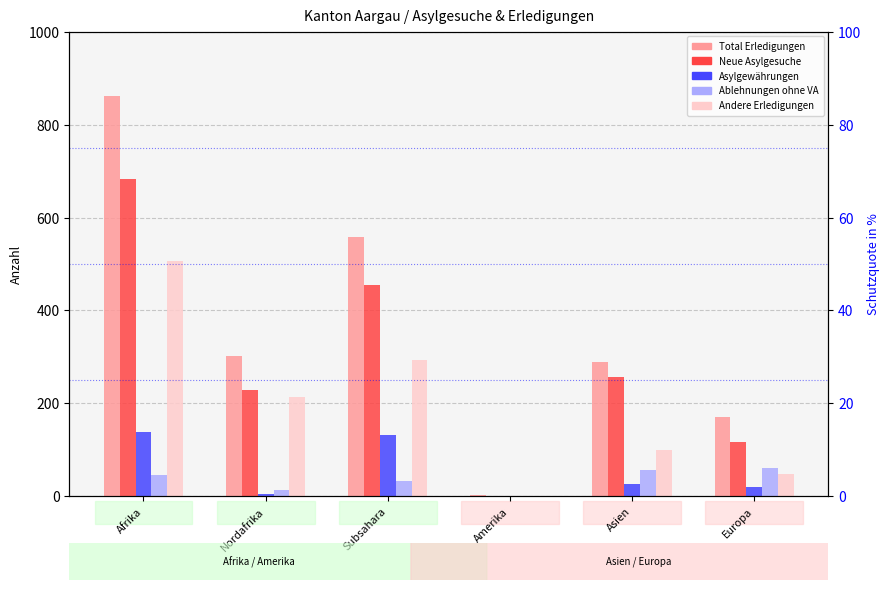

List the labels in order of Ablehnungen ohne VA value, smallest first.

Amerika, Nordafrika, Subsahara, Afrika, Asien, Europa